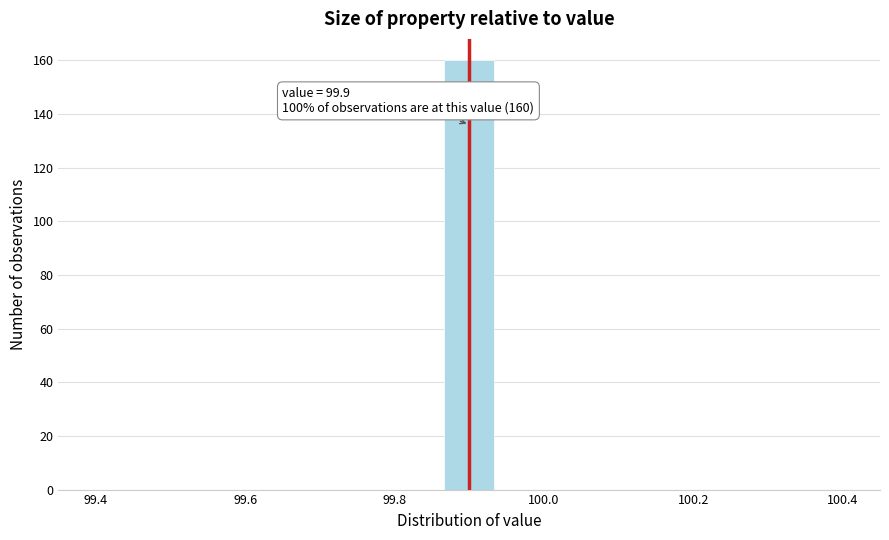

Read against the x-axis, roughly where is the centre of the tallest bar?

99.90